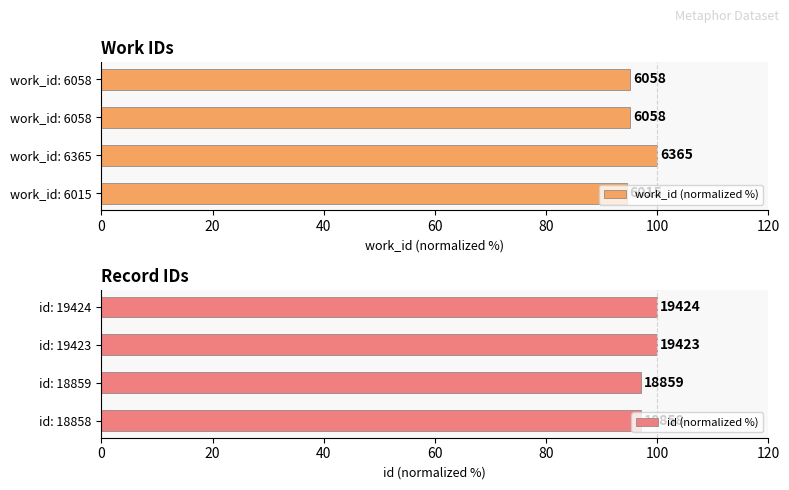

What are all the series names shown in the legend?

work_id (normalized %), id (normalized %)